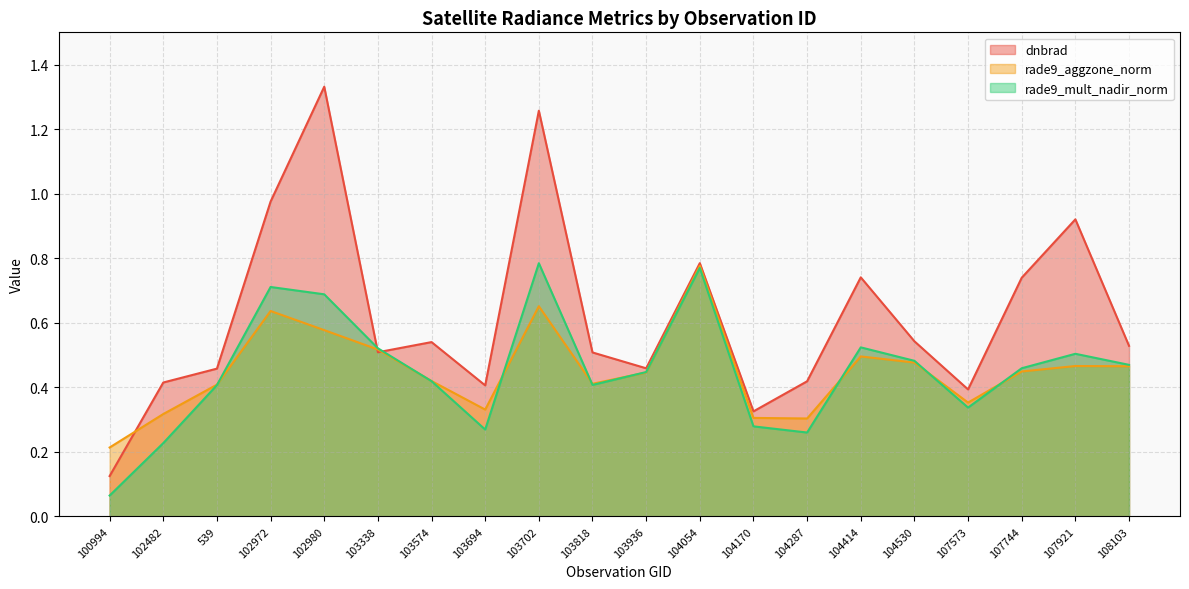

What are all the series names shown in the legend?

dnbrad, rade9_aggzone_norm, rade9_mult_nadir_norm